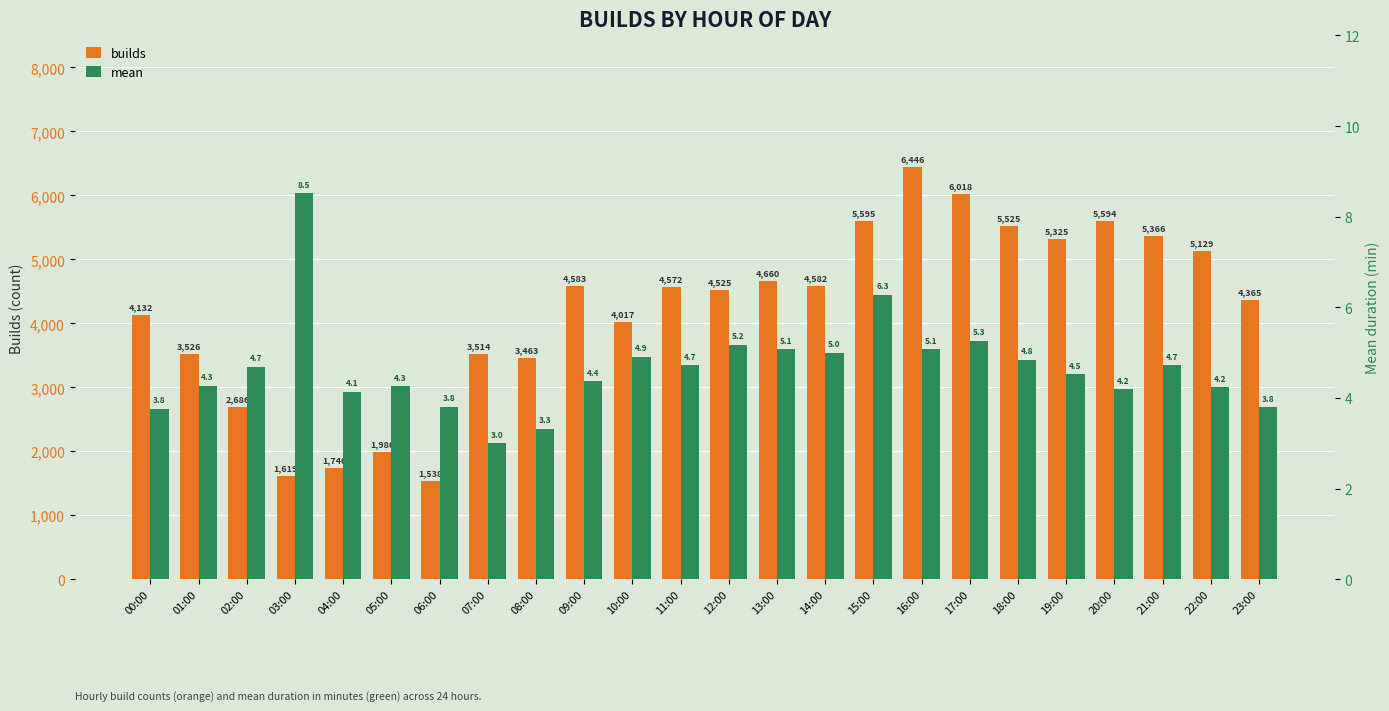

The mean series shows 4.3 at 05:00. True or false?

True